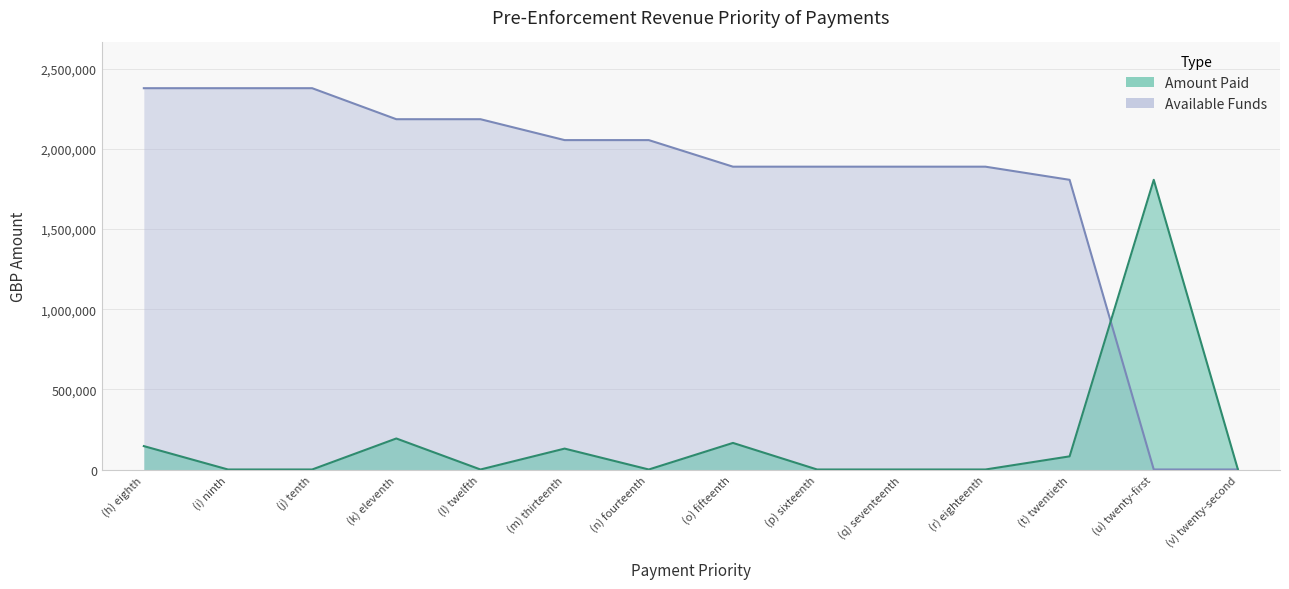

What is the approximate value of Amount Paid at (t) twentieth?

81960.8